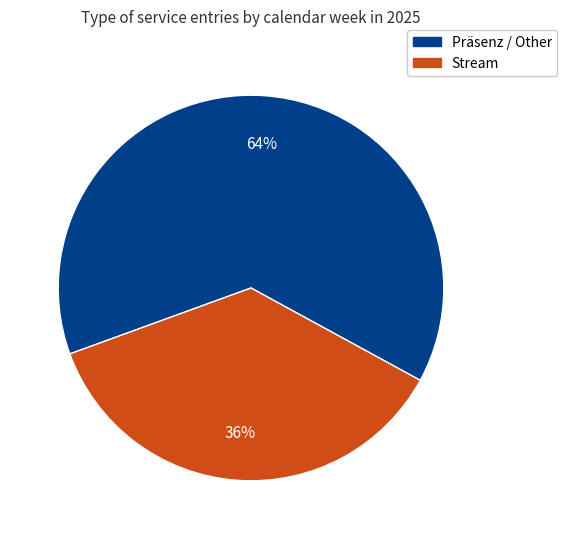

To the nearest percent, what is the average slice percentage?

50%